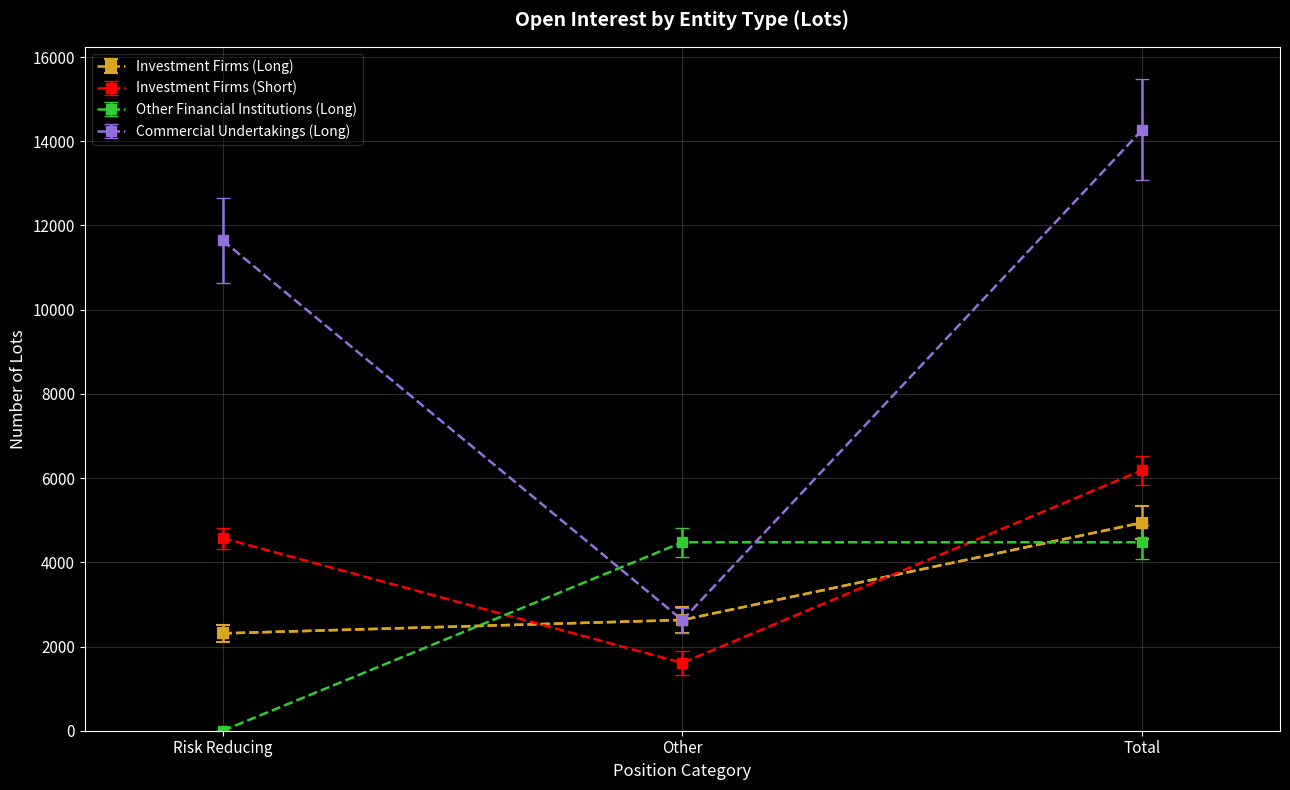

How many series are shown in this chart?

4